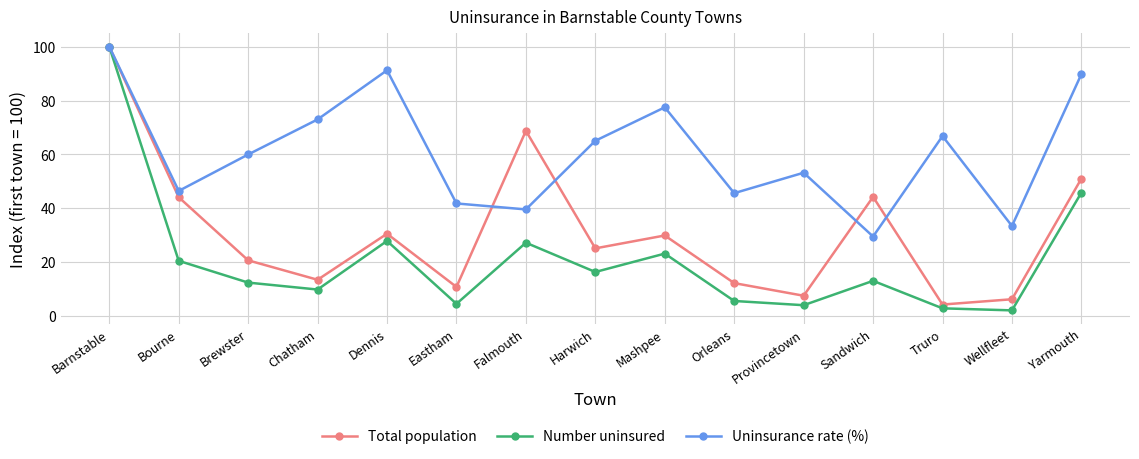

List the series in order of their overall mean, lowest first.

Number uninsured, Total population, Uninsurance rate (%)